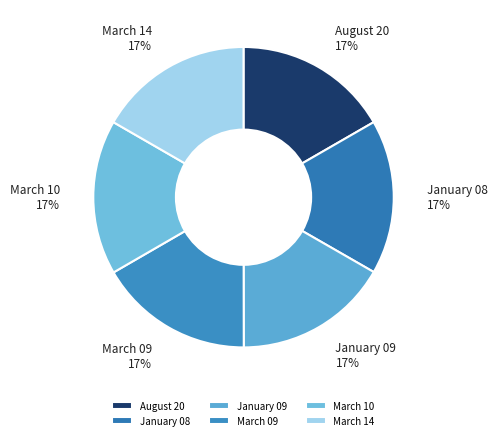

Do January 08 and August 20 together represent more than half of the pie?

No